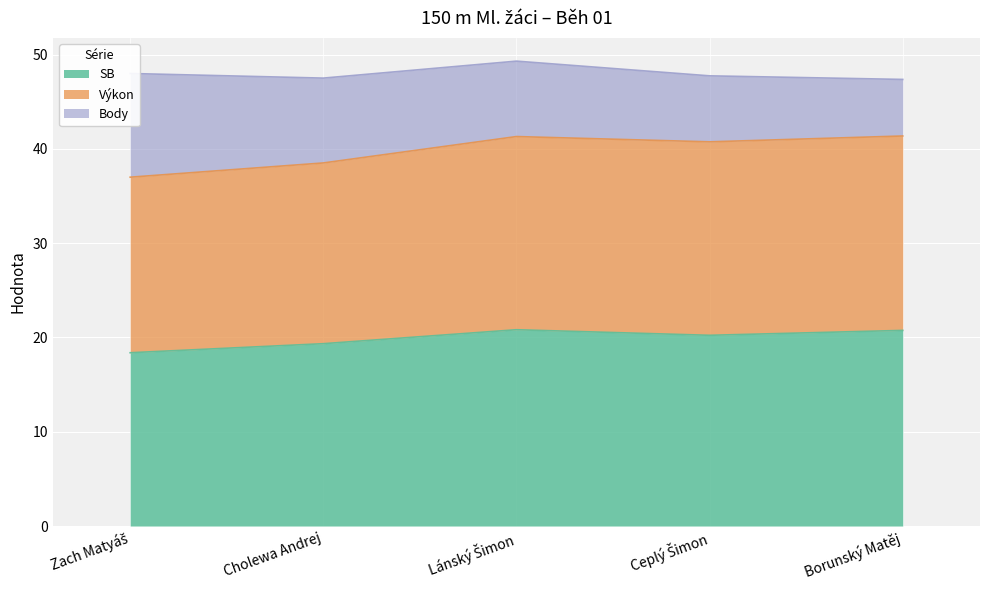

True or false: Výkon has a value of 58.1 at Cholewa Andrej.

False